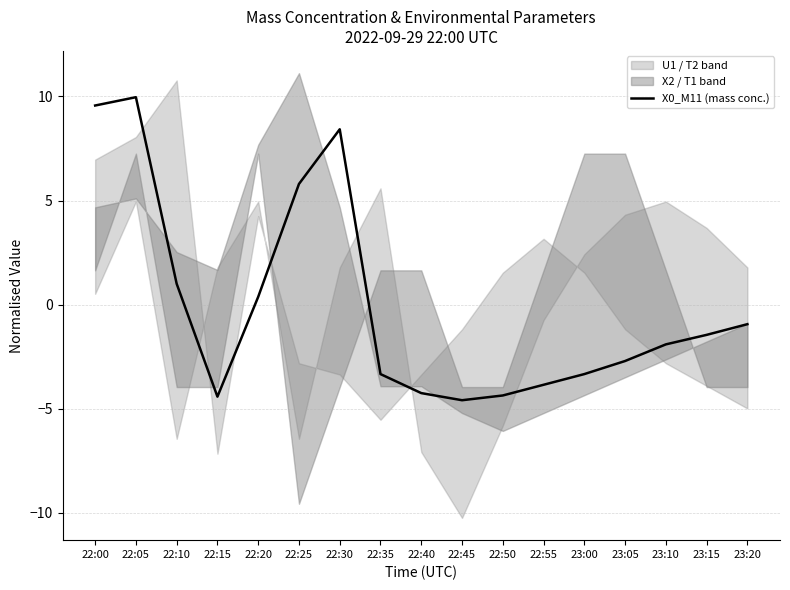

Rank the categories by value from highest to lowest.

22:05, 22:00, 22:30, 22:25, 22:10, 22:20, 23:20, 23:15, 23:10, 23:05, 22:35, 23:00, 22:55, 22:40, 22:50, 22:15, 22:45